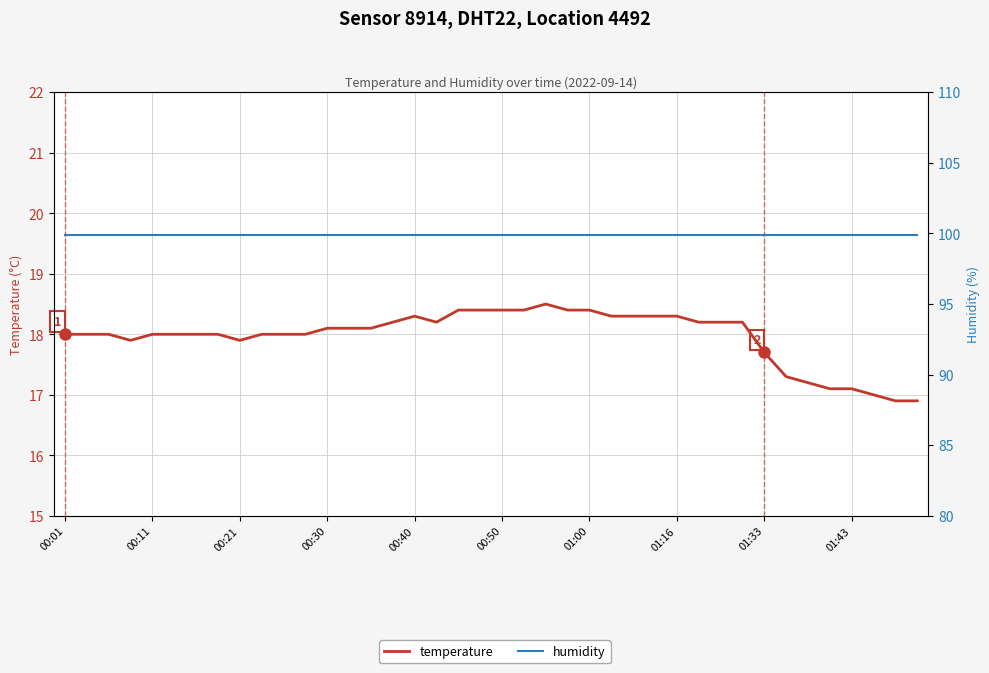

Which series has the largest range (max minus min)?

temperature